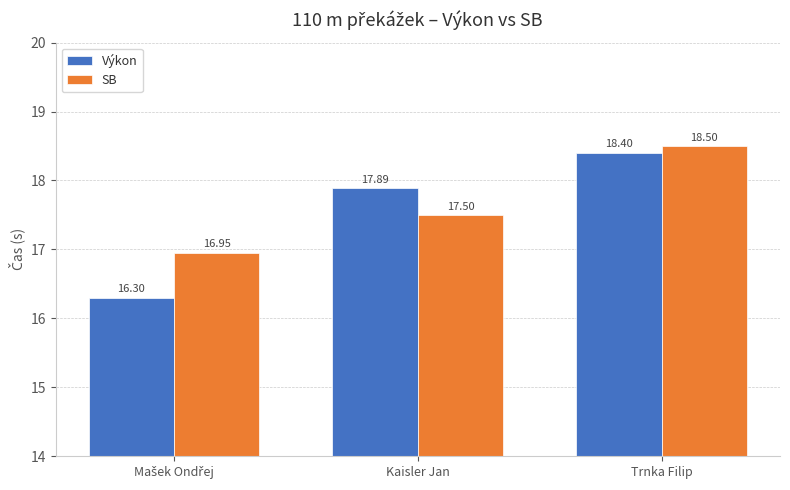

At which label does SB first exceed 17?

Kaisler Jan